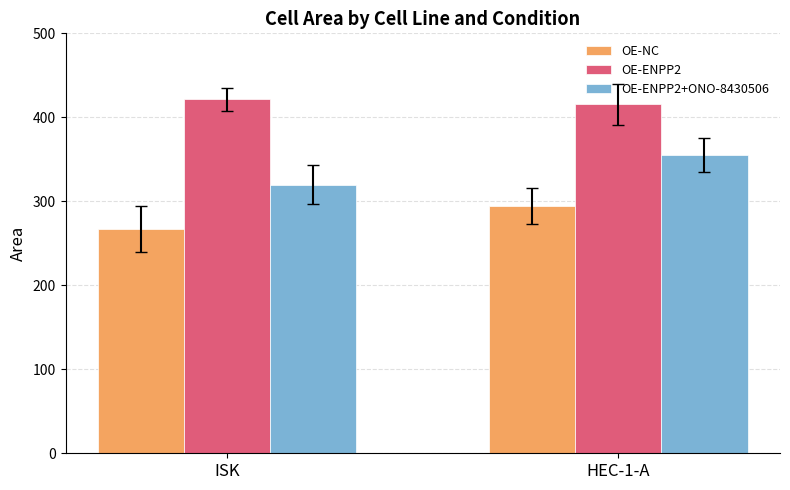

Which series has the widest spread of values?

OE-ENPP2+ONO-8430506